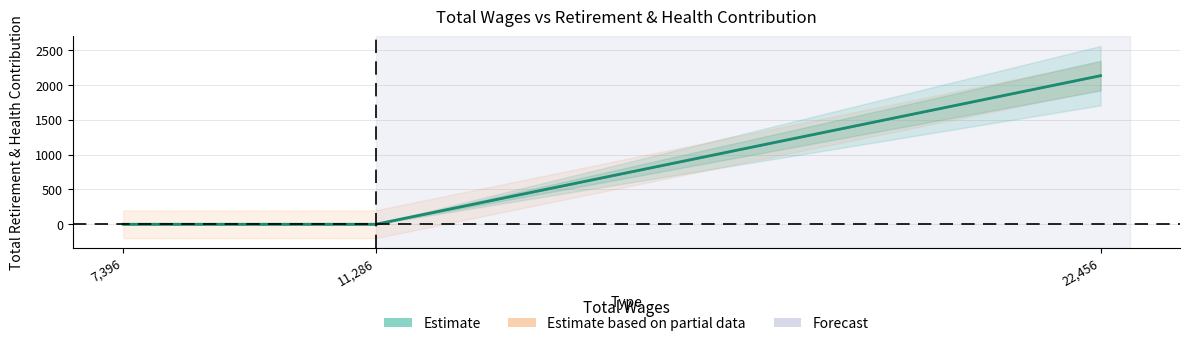

True or false: the data shows 968 at 7,396.

False